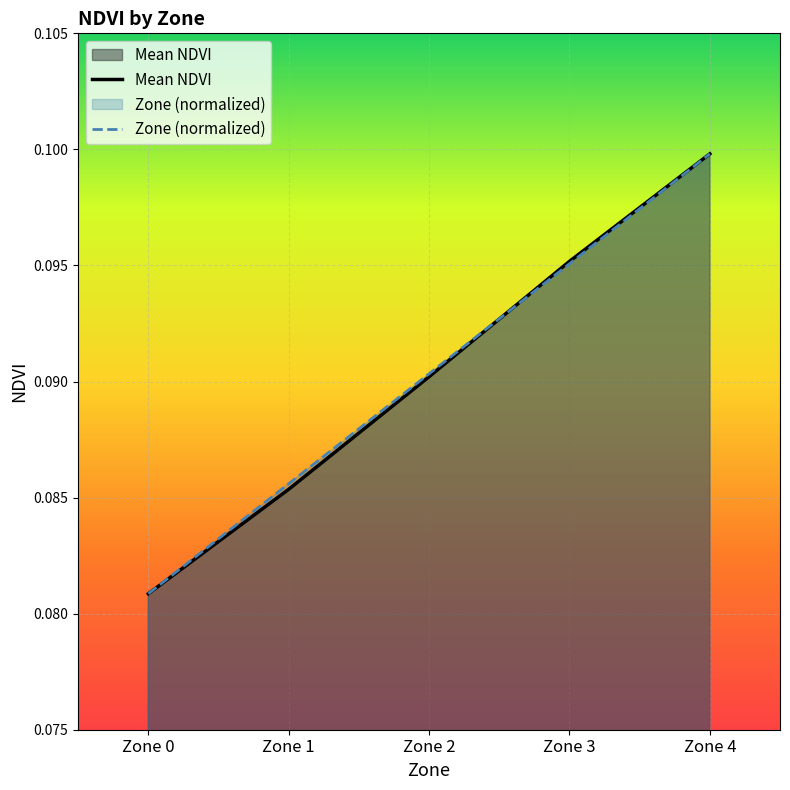

True or false: Mean NDVI has more than 1 points higher than both neighbors.

False